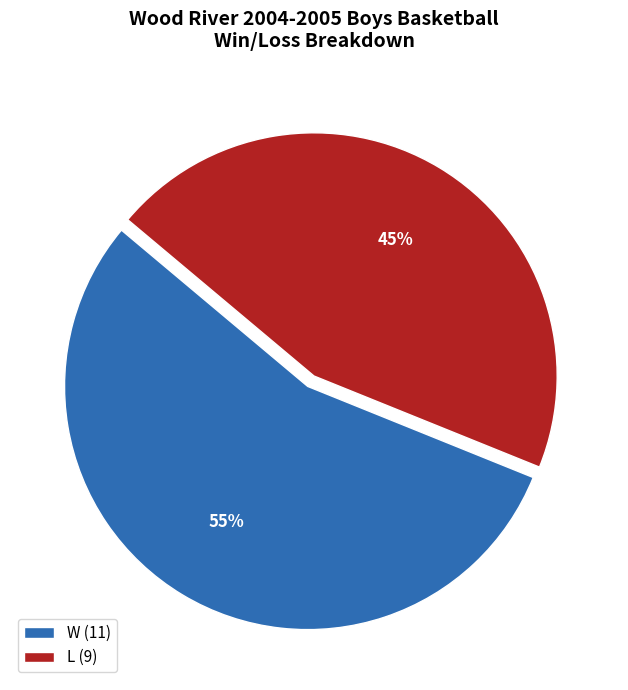

Is it true that W is 55% of the pie?

True